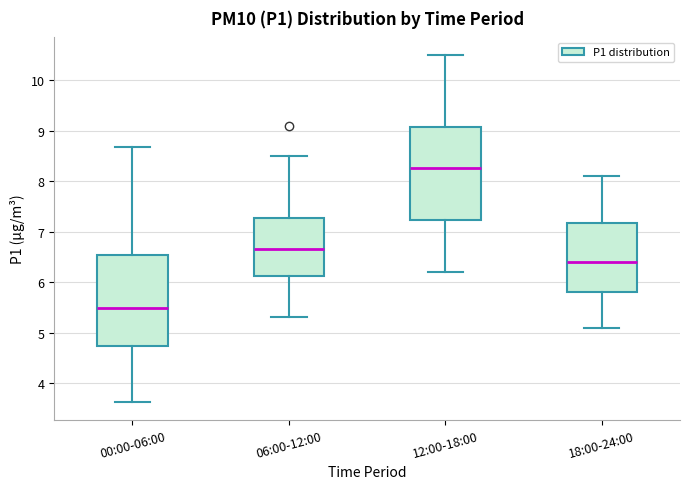

Reading left to right, transcribe this box plot: for each box, give where its median line is, the range the box spans, and where its two whiskers end, as read against the y-axis. The values are not printed on the chart, so give them approximately, as read against the axis.

00:00-06:00: median 5.5, box 4.7 to 6.5, whiskers 3.6 to 8.7
06:00-12:00: median 6.7, box 6.1 to 7.3, whiskers 5.3 to 8.5
12:00-18:00: median 8.3, box 7.2 to 9.1, whiskers 6.2 to 10.5
18:00-24:00: median 6.4, box 5.8 to 7.2, whiskers 5.1 to 8.1